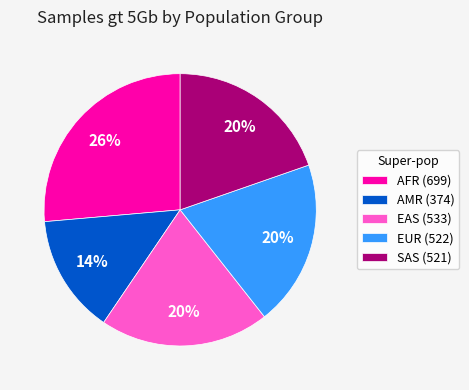

Which slice is the smallest?

AMR (374)